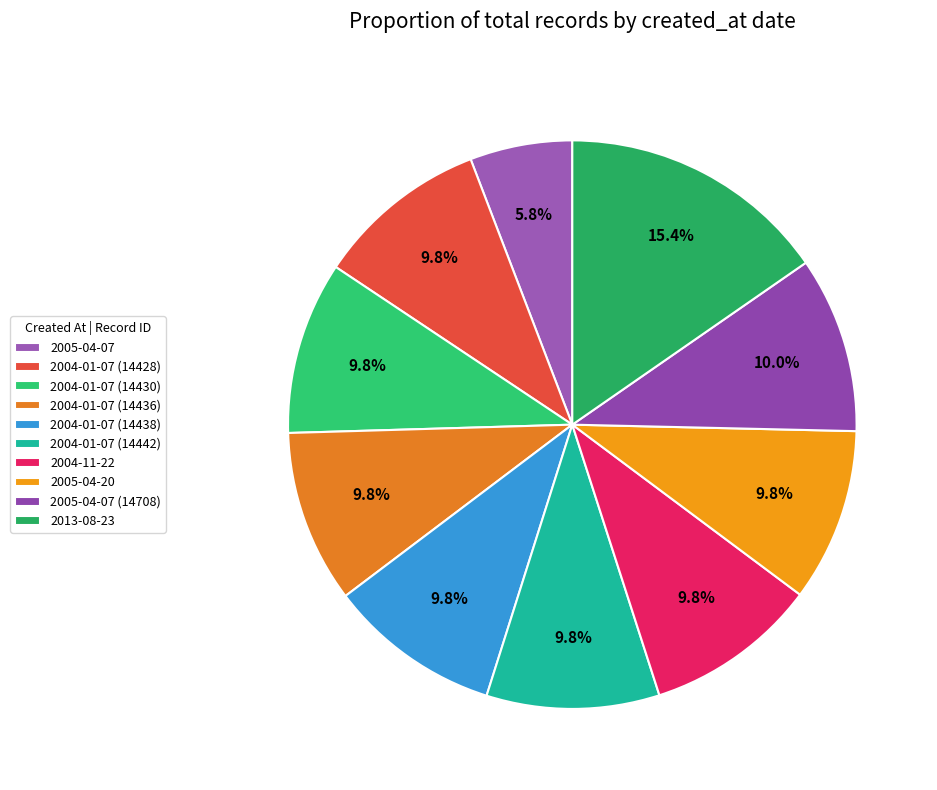

What percentage is NOT represented by 2005-04-07 (14708)?

90.0%